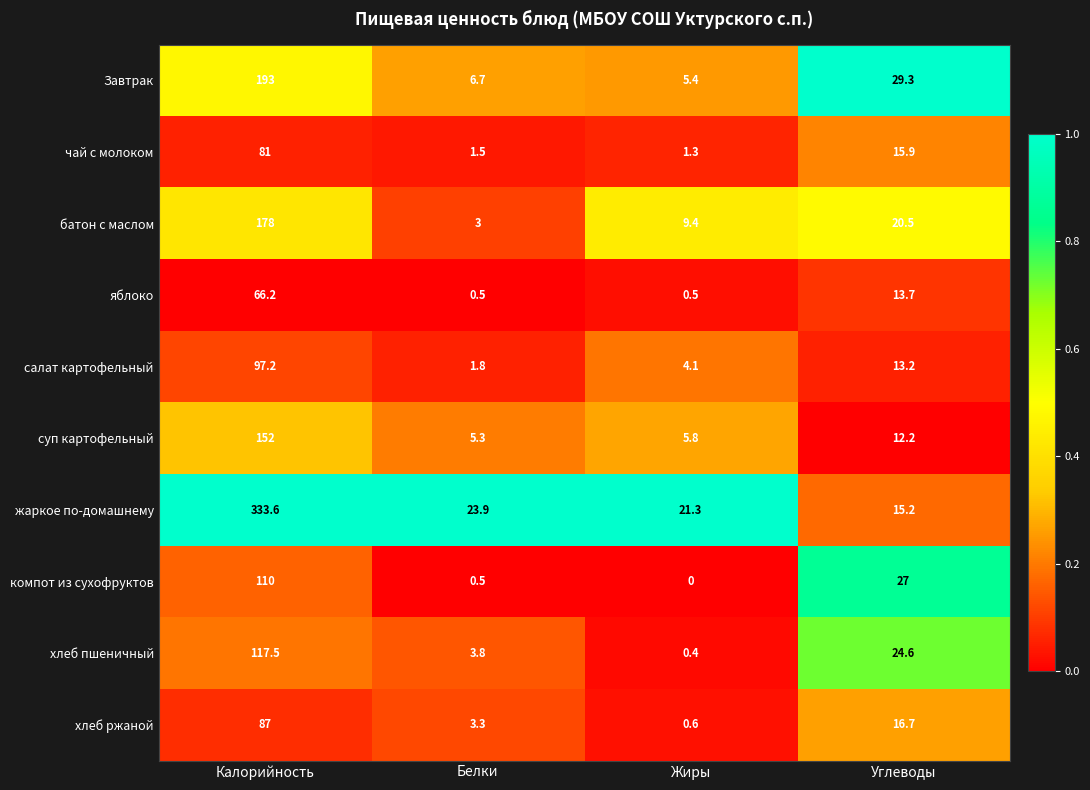

The суп картофельный series shows 1.7 at Белки. True or false?

False